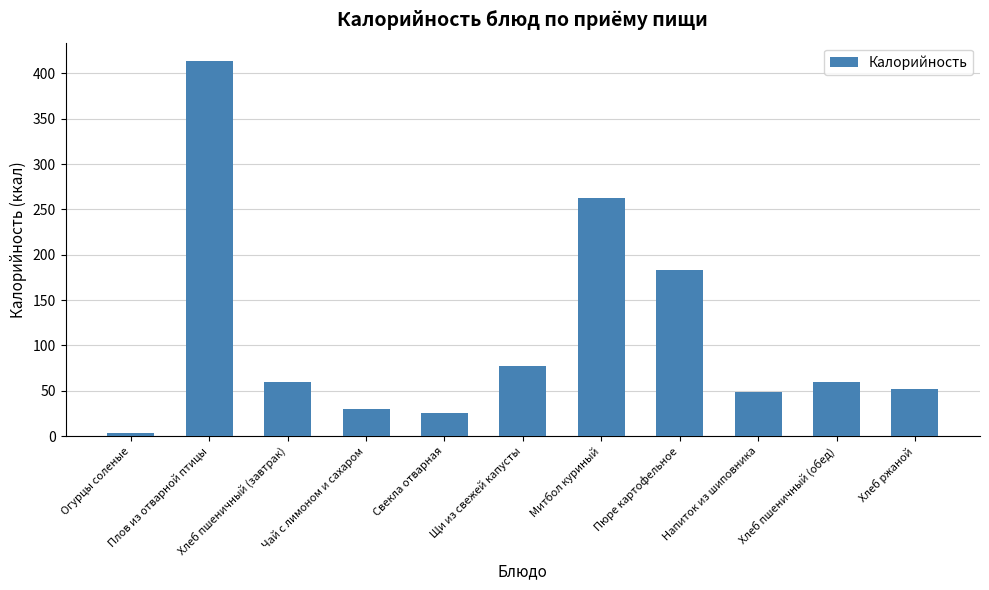

How many data points are less than 59?

5